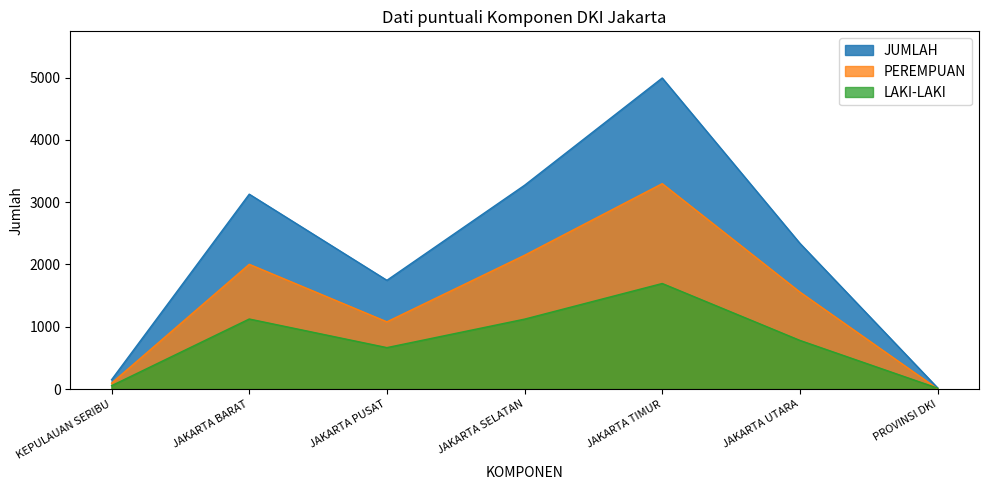

True or false: PEREMPUAN and JUMLAH intersect in this chart.

False